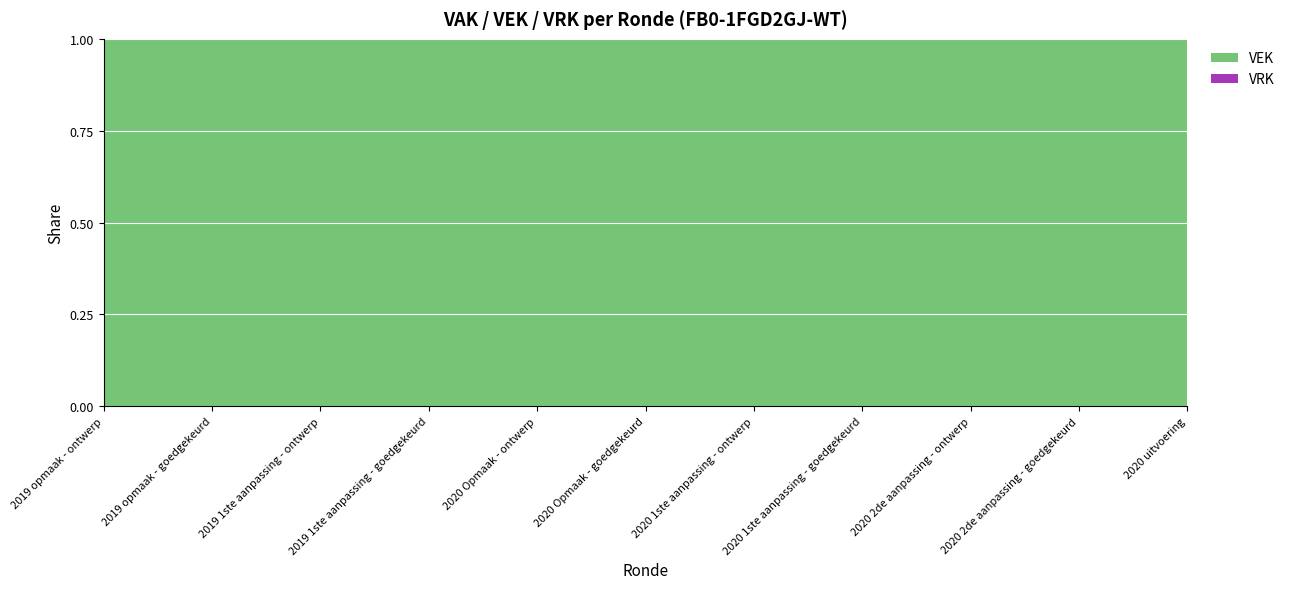

True or false: VEK has a value of 1 at 2019 opmaak - goedgekeurd.

True